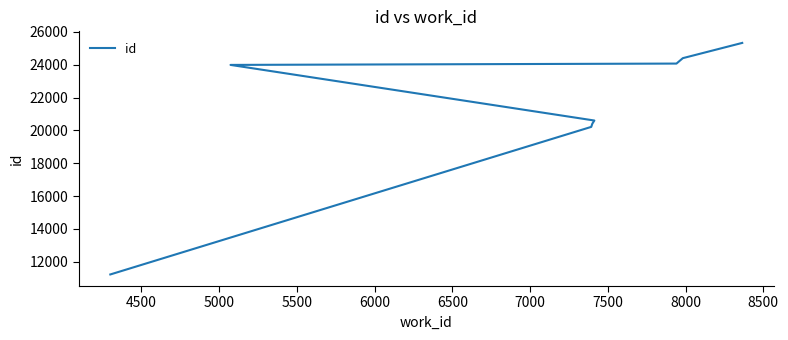

True or false: the data shows 39403 at 6500.

False